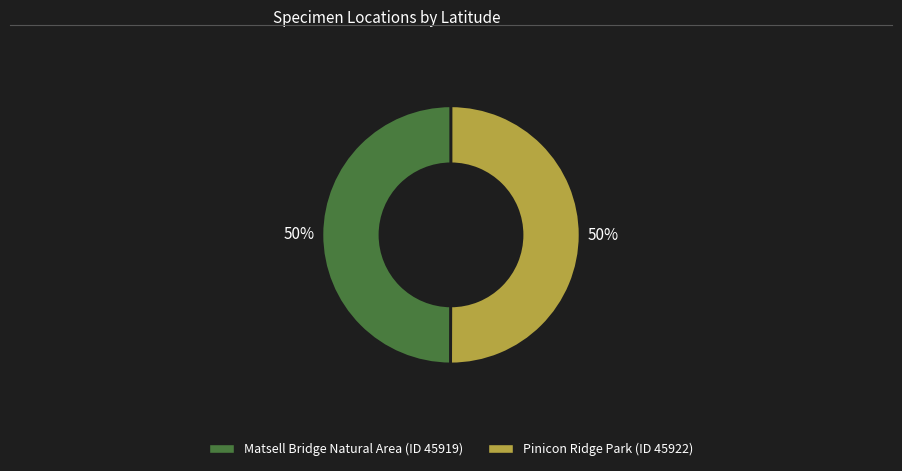

Approximately how many times larger is the value at Pinicon Ridge Park (ID 45922) compared to Matsell Bridge Natural Area (ID 45919)?

1.0